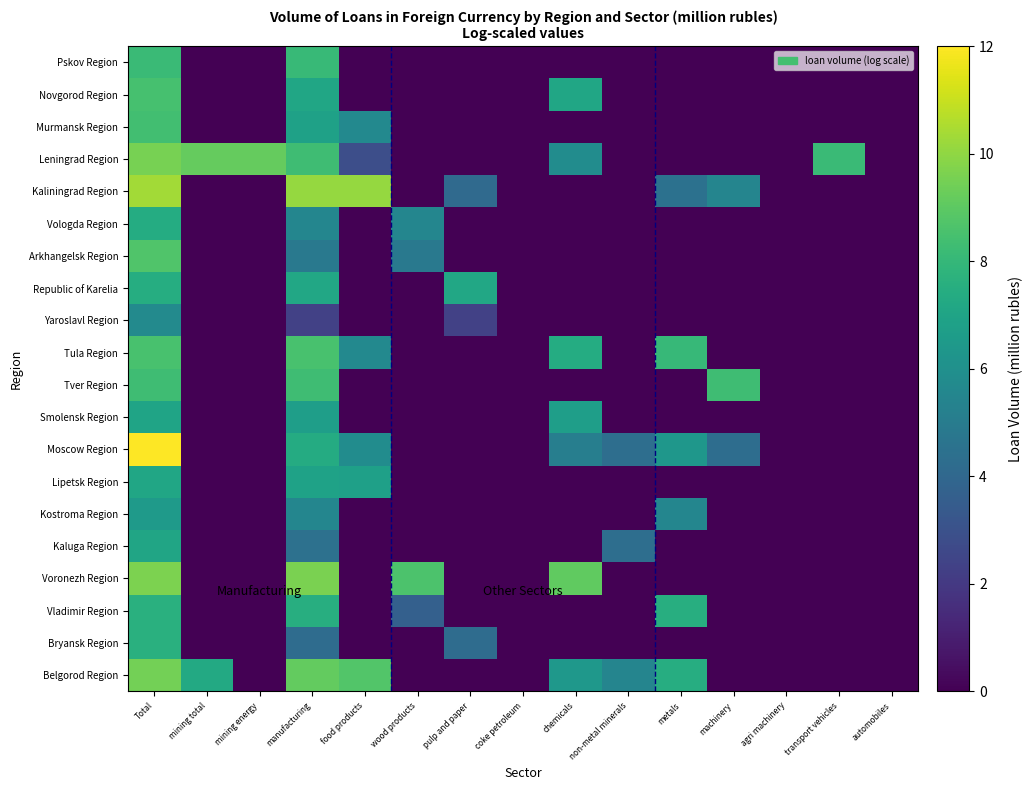

Rank the series at mining total from highest to lowest value.

Leningrad Region, Belgorod Region, Bryansk Region, Vladimir Region, Voronezh Region, Kaluga Region, Kostroma Region, Lipetsk Region, Moscow Region, Smolensk Region, Tver Region, Tula Region, Yaroslavl Region, Republic of Karelia, Arkhangelsk Region, Vologda Region, Kaliningrad Region, Murmansk Region, Novgorod Region, Pskov Region